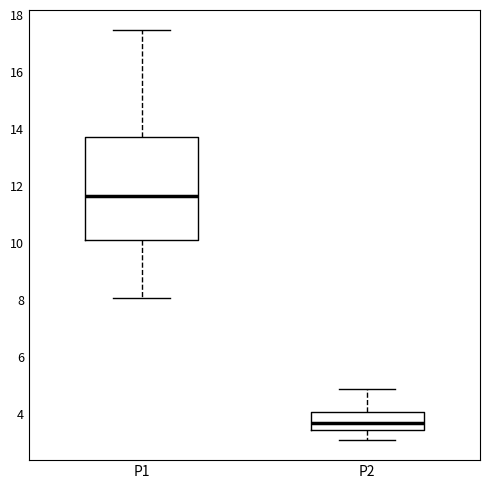

Which box is the tallest, from its lower edge to its upper edge?

P1